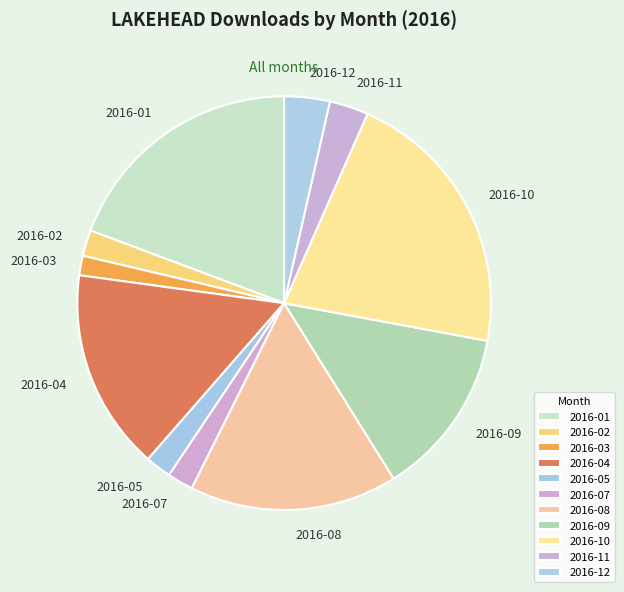

Is the sum of 2016-03 and 2016-08 greater than half?

No